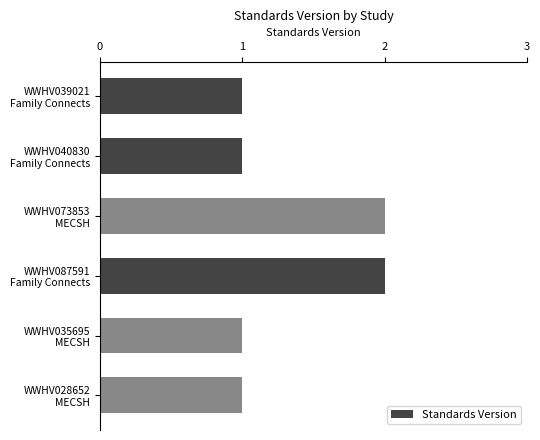

What is the value of the 3rd bar from the top?

2